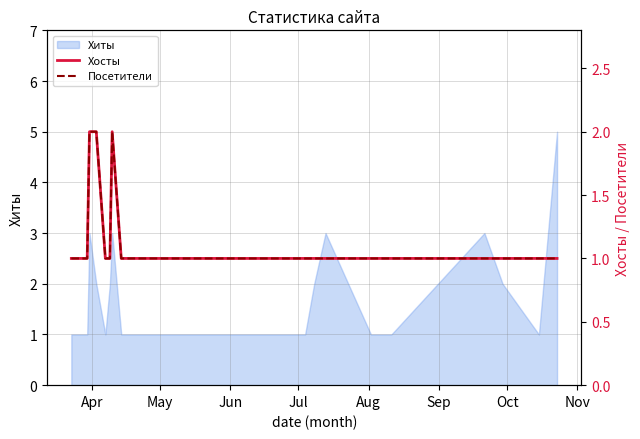

What is the sum of all Посетители values?

23